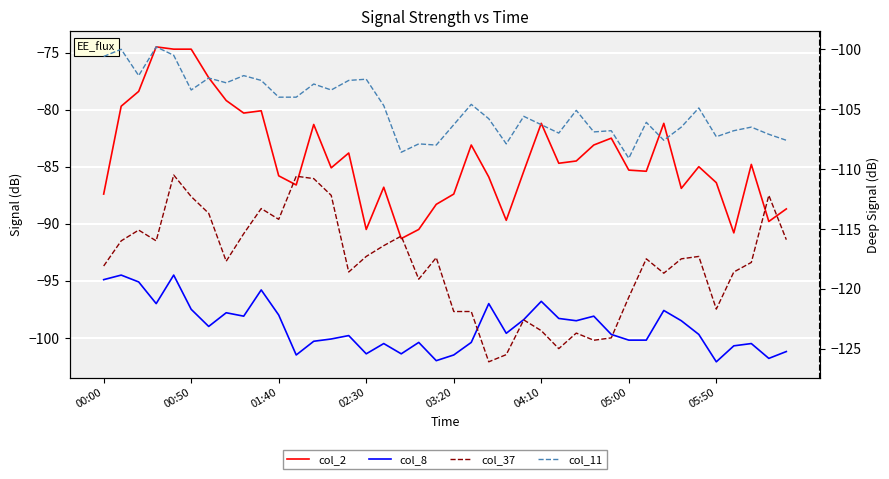

What are all the series names shown in the legend?

col_2, col_8, col_37, col_11